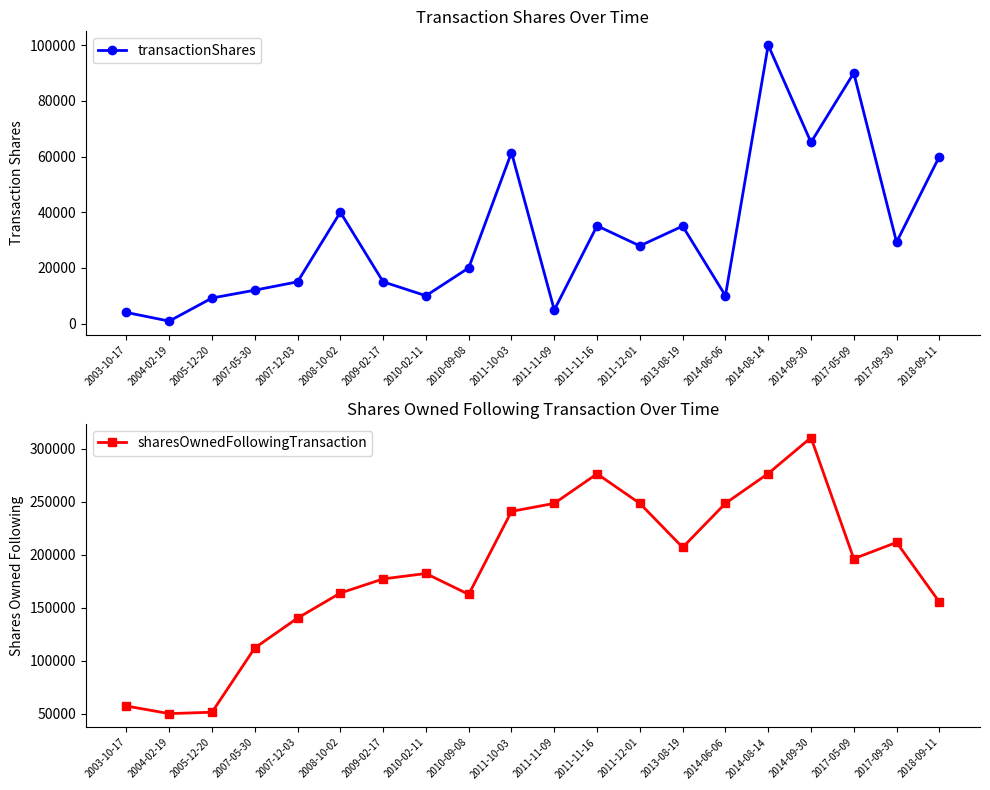

True or false: sharesOwnedFollowingTransaction has a value of 25860 at 2007-05-30.

False